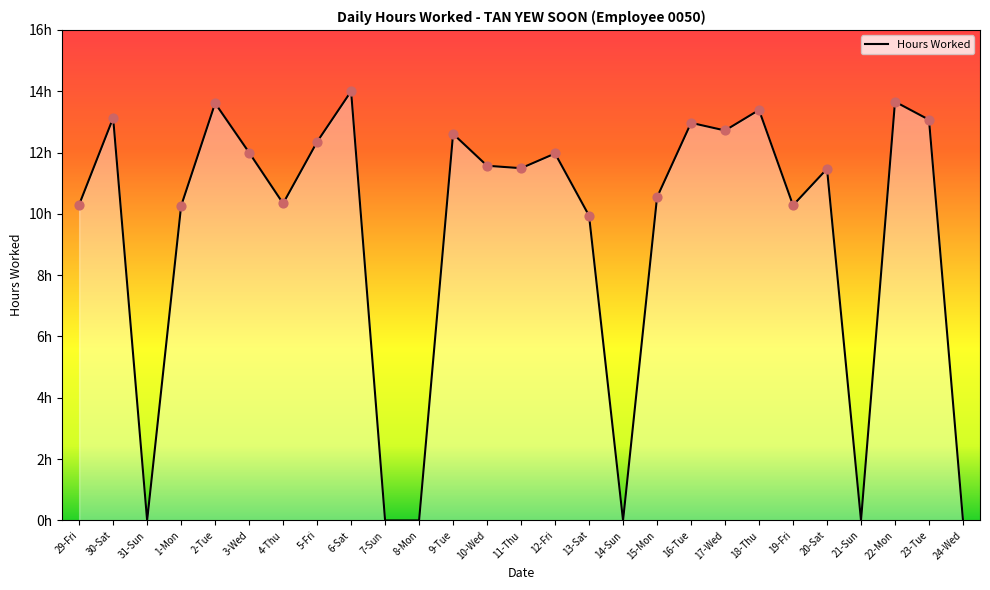

What is the ratio of the value at 9-Tue to the value at 6-Sat?

0.9